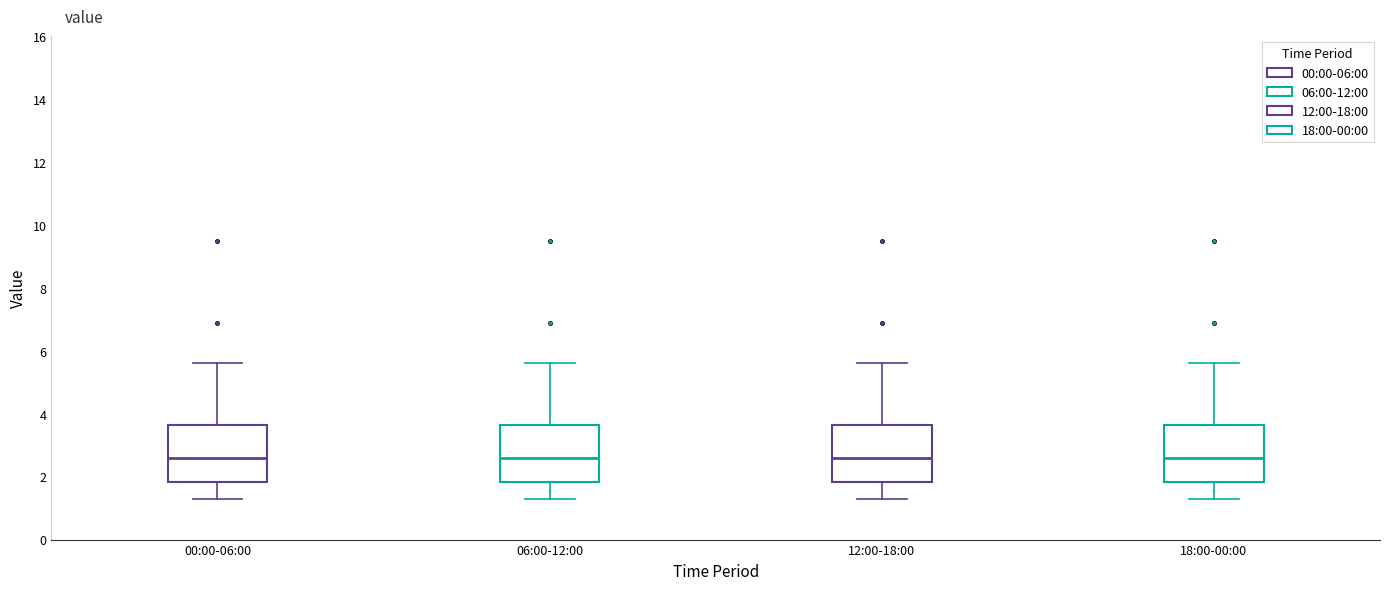

Where is the lower edge of the box for 12:00-18:00 on the y-axis? The values are not printed on the chart, so give them approximately, as read against the axis.

1.8